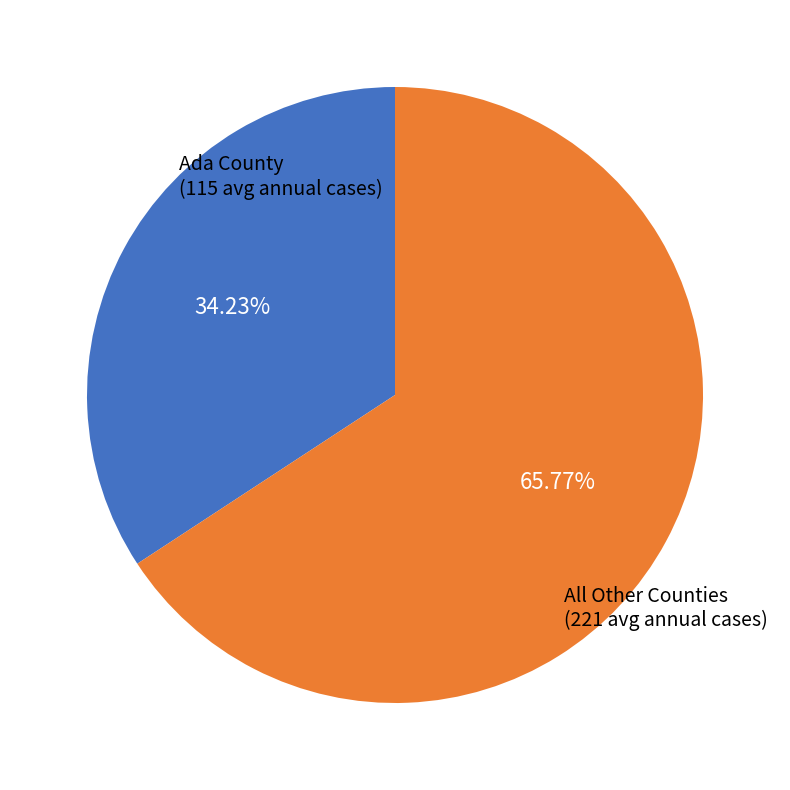

How many segments does this pie chart have?

2